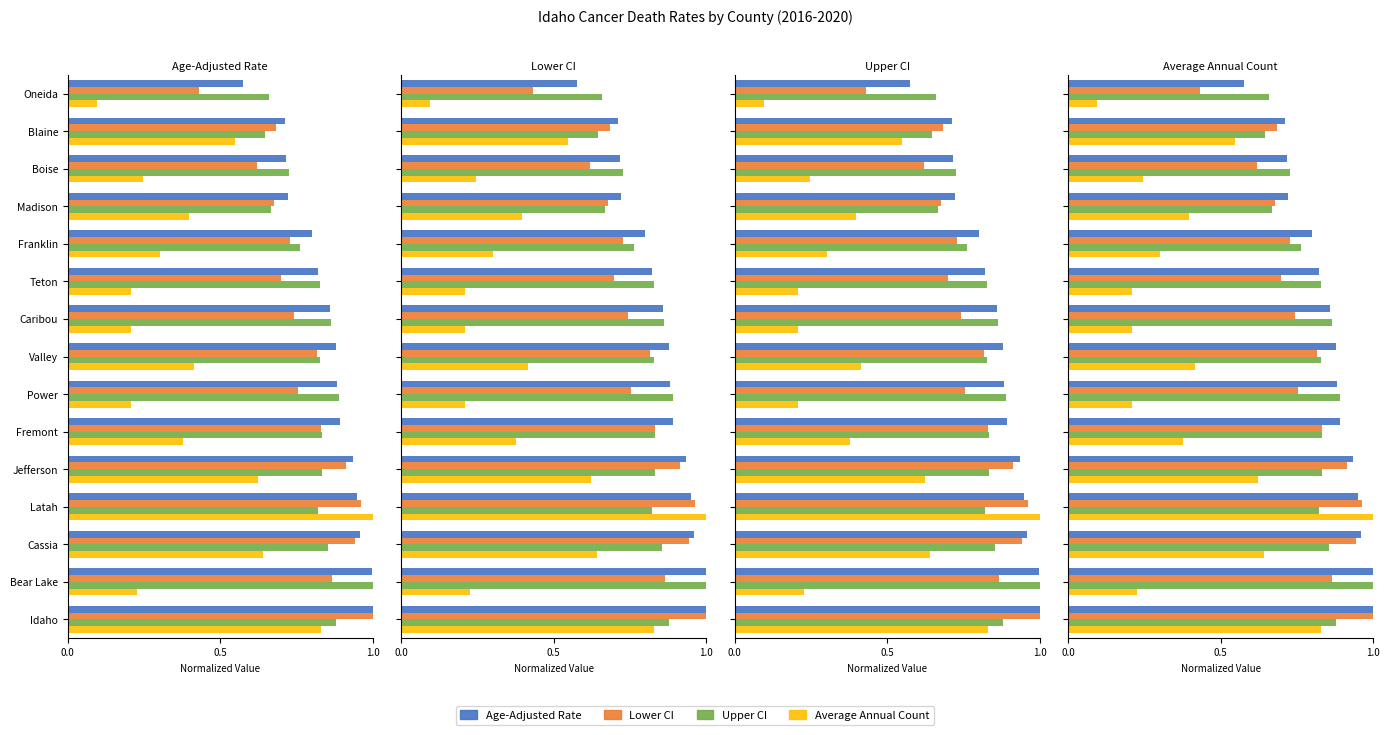

At Teton, list the series in order from largest to smallest.

Upper CI, Age-Adjusted Rate, Lower CI, Average Annual Count